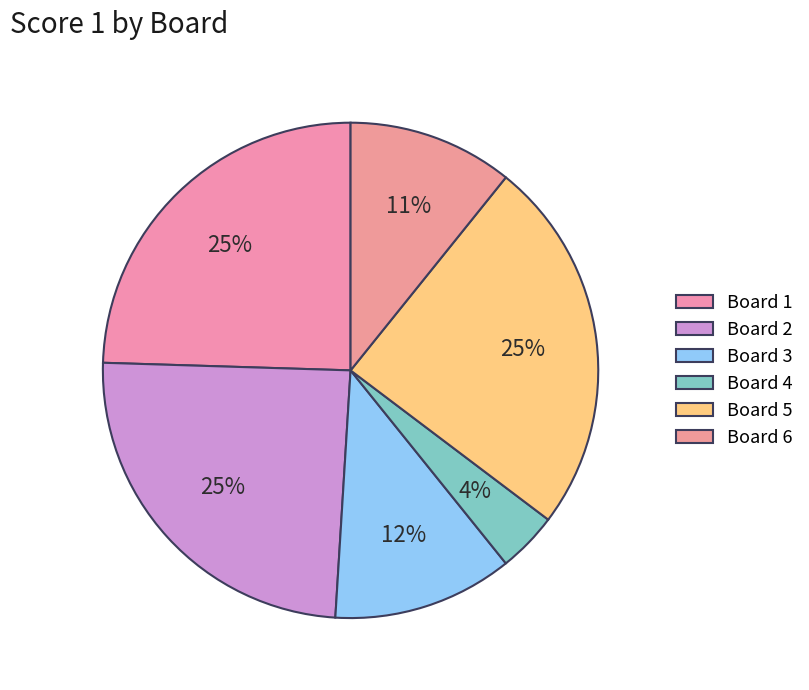

Is there a majority slice in this chart?

No